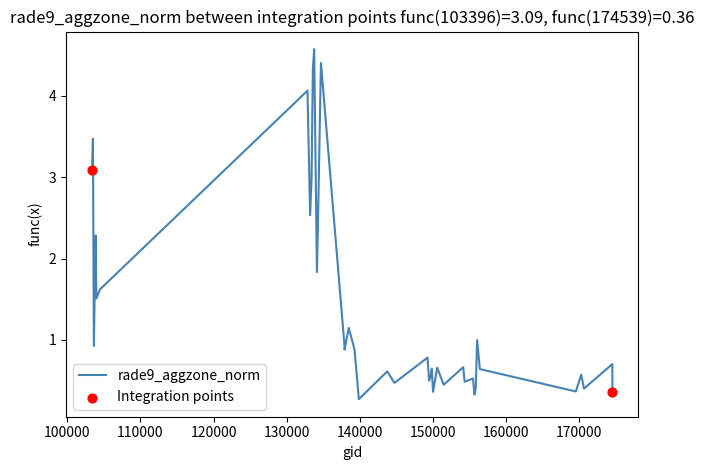

What is the greatest value displayed?

4.6